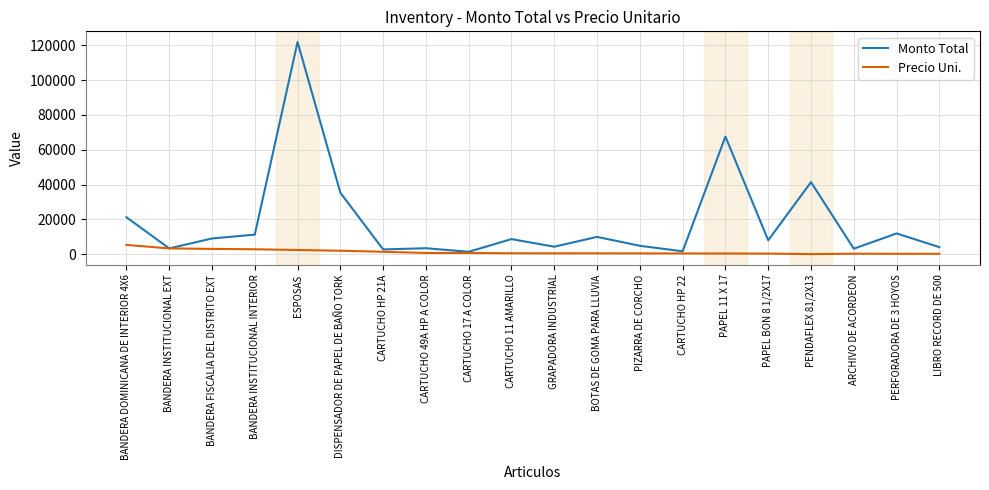

What is the difference between the maximum and minimum values in the Monto Total series?

120530.0